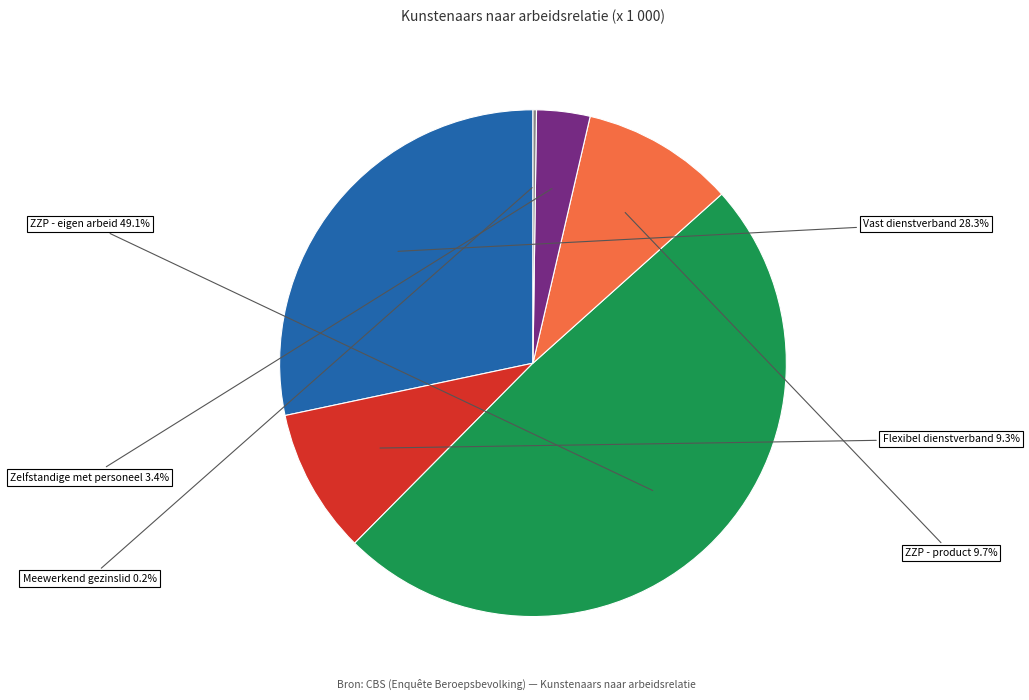

Does any single category account for the majority?

No